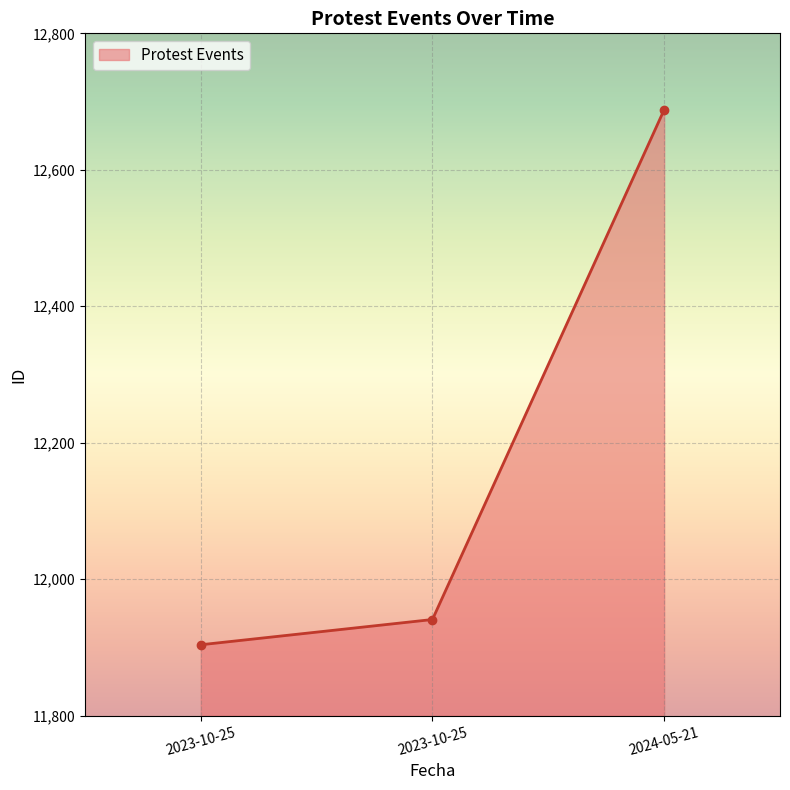

Reading left to right, transcribe all the data shown in this chart.

11904	11941	12688